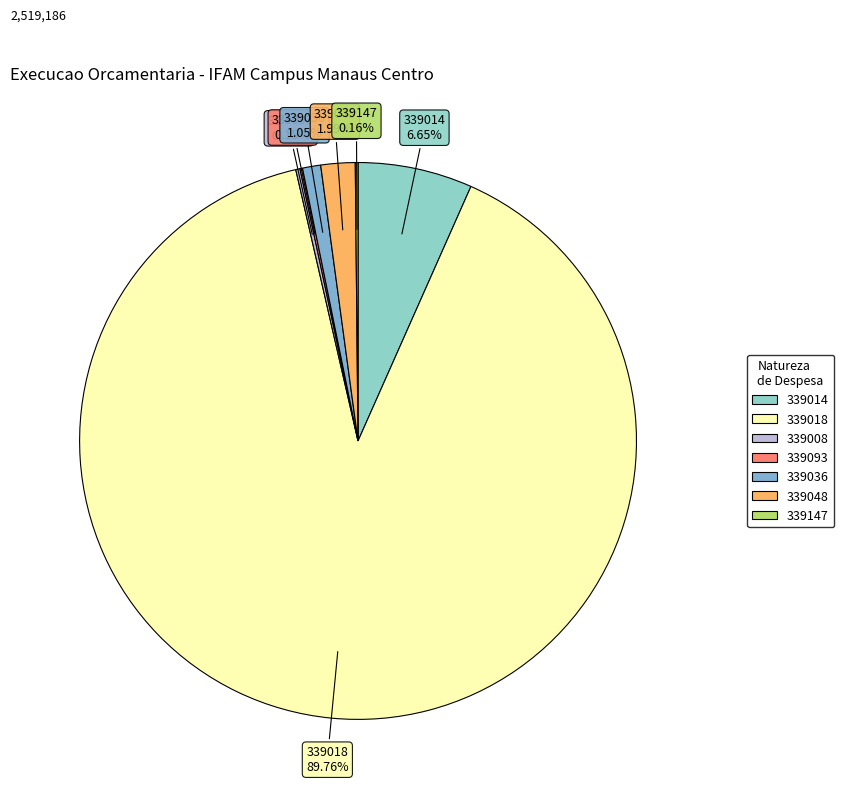

Is it true that 339014 is 20% of the pie?

False